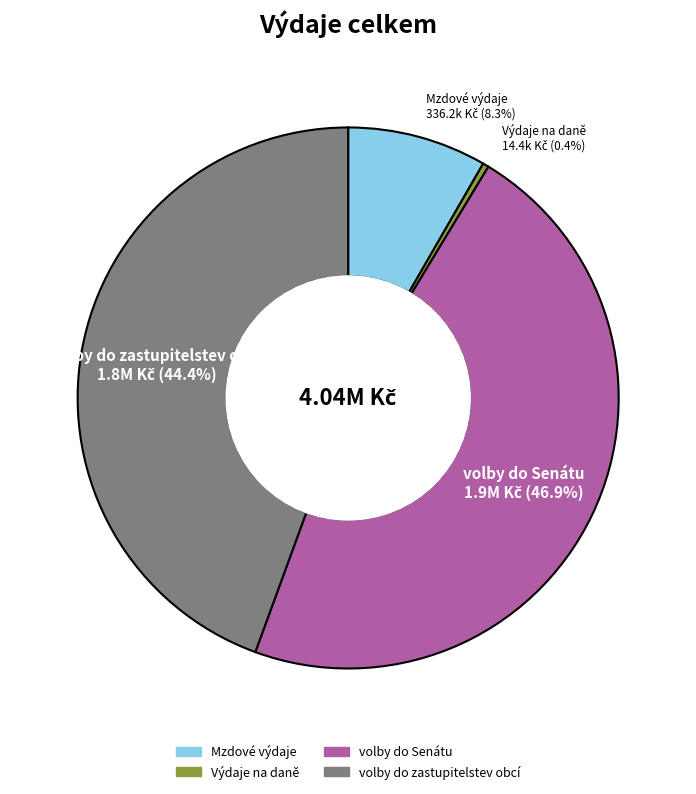

To the nearest percent, what percentage of the pie is volby do zastupitelstev obcí?

44%